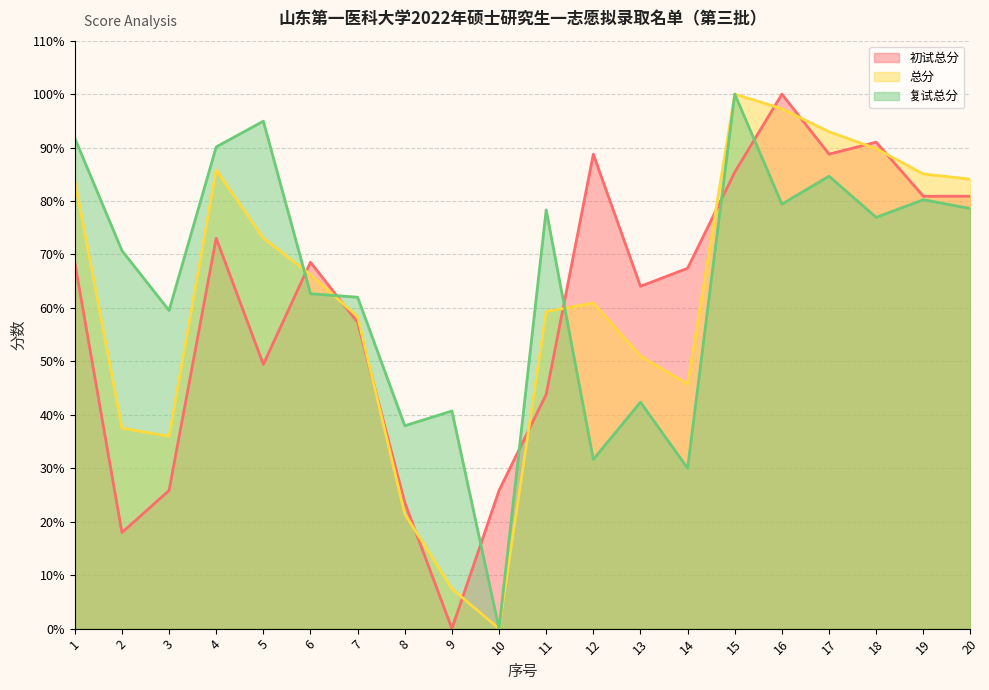

True or false: 复试总分 has more than 2 points higher than both neighbors.

True